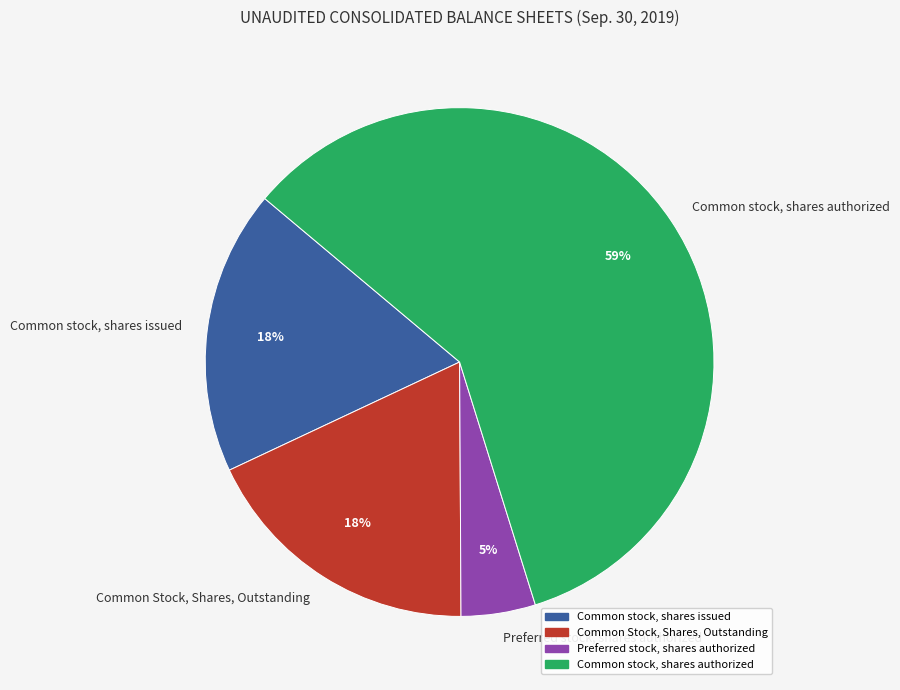

To the nearest percent, what portion does Preferred stock, shares authorized represent?

5%